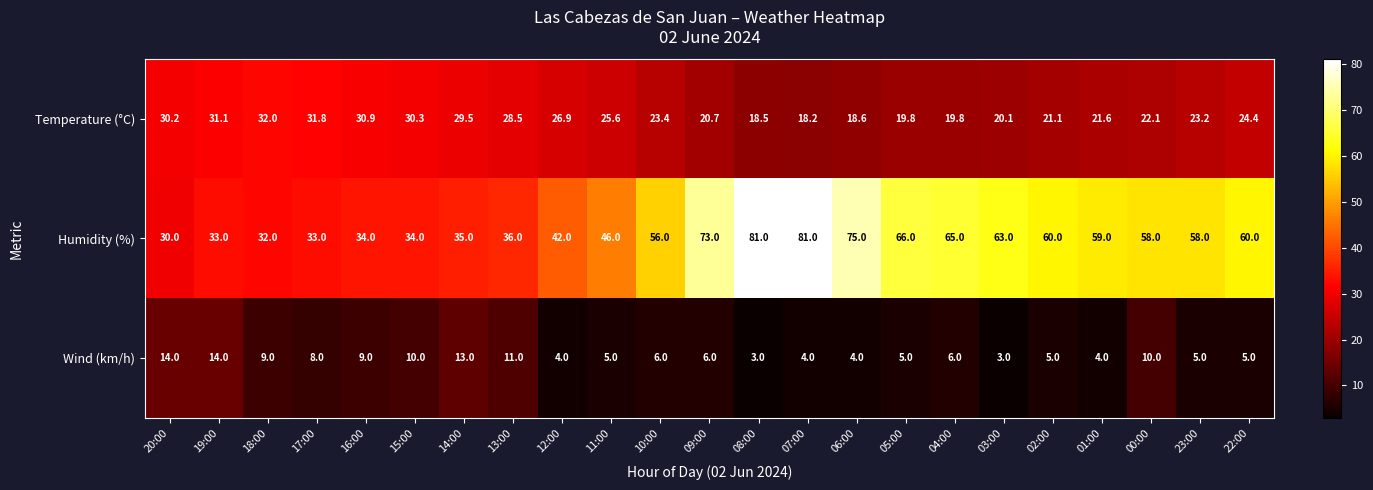

What is the difference between the second highest and minimum values in the Humidity (%) series?

51.0